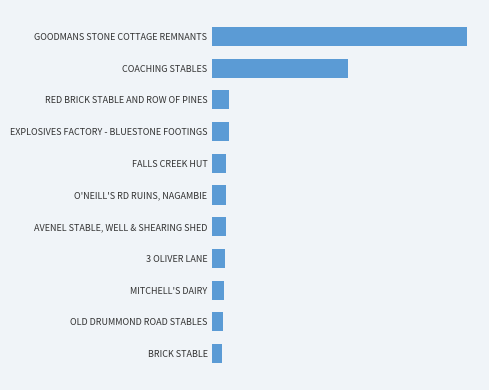

Are the bars grouped side by side (vs. stacked)?

No